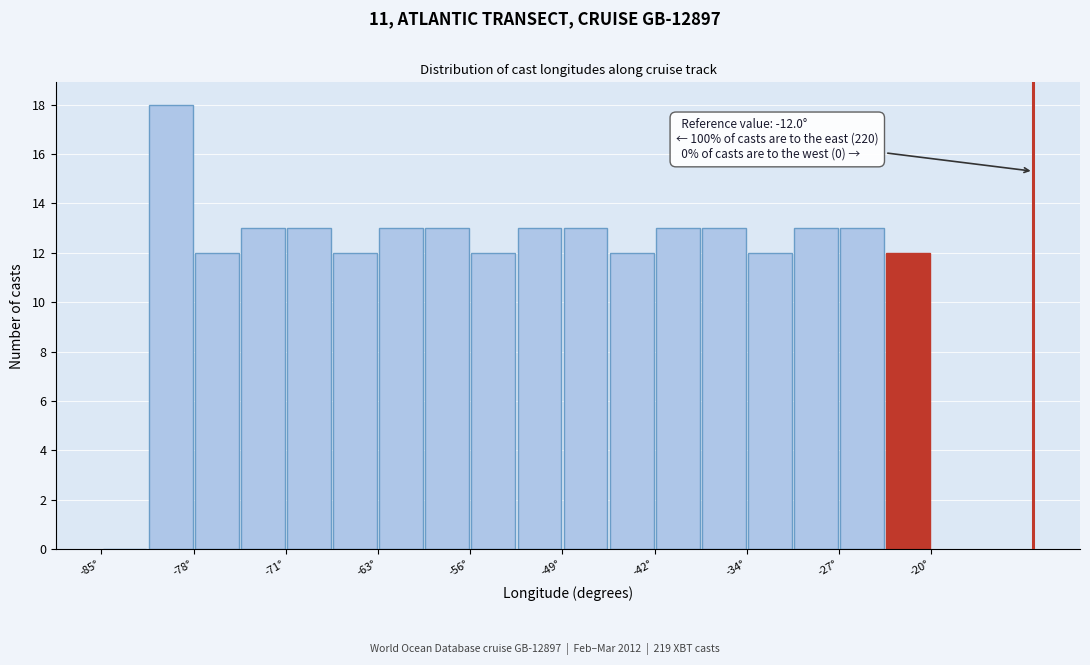

Read against the x-axis, roughly where is the centre of the tallest bar?

-80